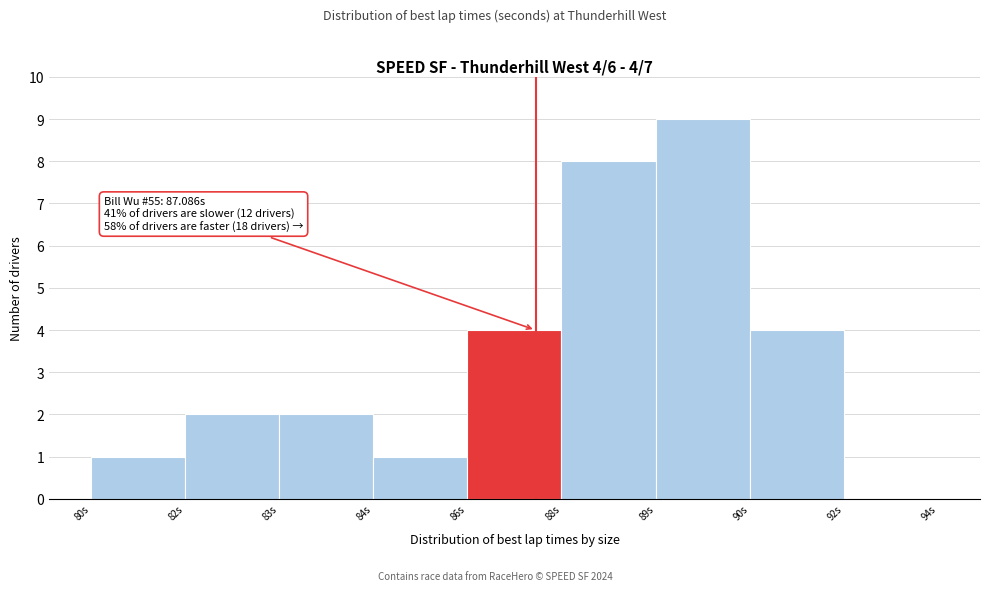

Reading left to right, transcribe all the data shown in this chart.

80s=1	82s=2	83s=2	84s=1	86s=4	88s=8	89s=9	90s=4	92s=0